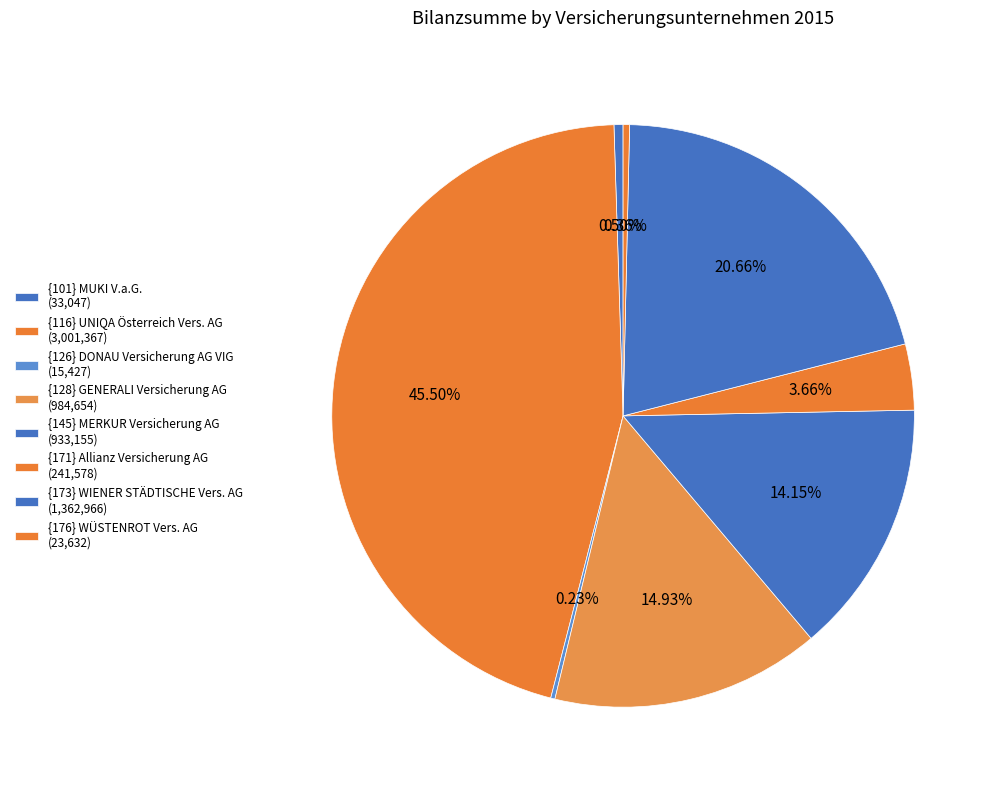

What is the change in value from {126} DONAU Versicherung AG VIG to {128} GENERALI Versicherung AG?

+969227